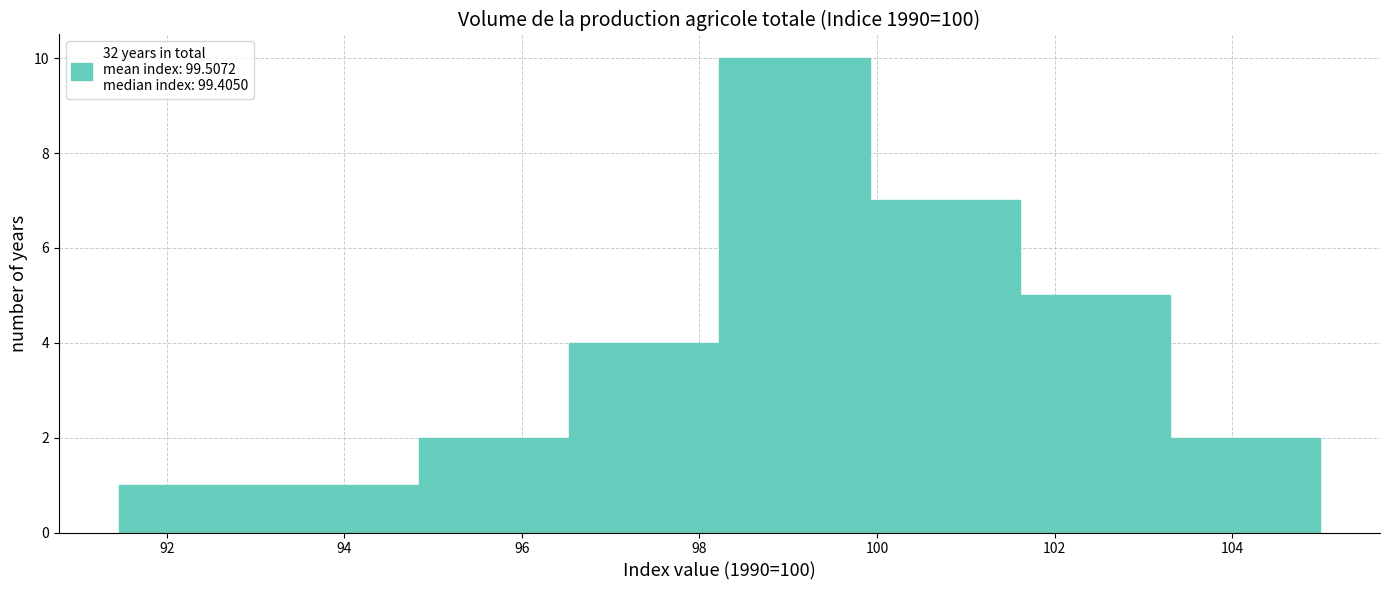

Reading left to right, transcribe this chart: for each bar, give the range it covers on the x-axis and its height. Neither the bar edges nor the heights are printed on the chart, so give them approximately, as read against the axes.

91.4 to 93.2: 1
93.2 to 94.8: 1
94.8 to 96.6: 2
96.6 to 98.2: 4
98.2 to 100.0: 10
100.0 to 101.6: 7
101.6 to 103.2: 5
103.2 to 105.0: 2